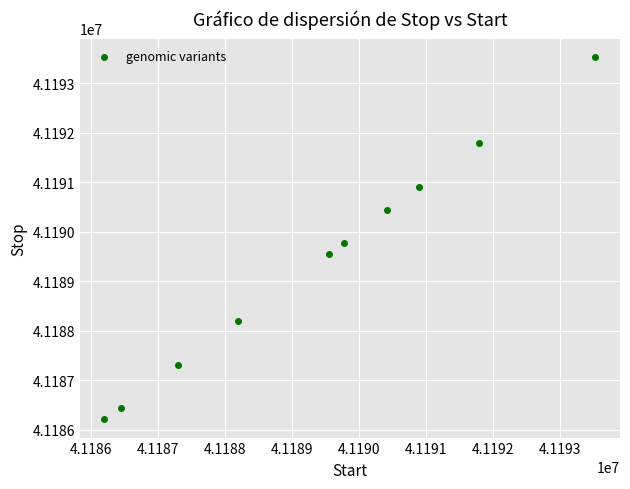

What is the average Y value?

41189418